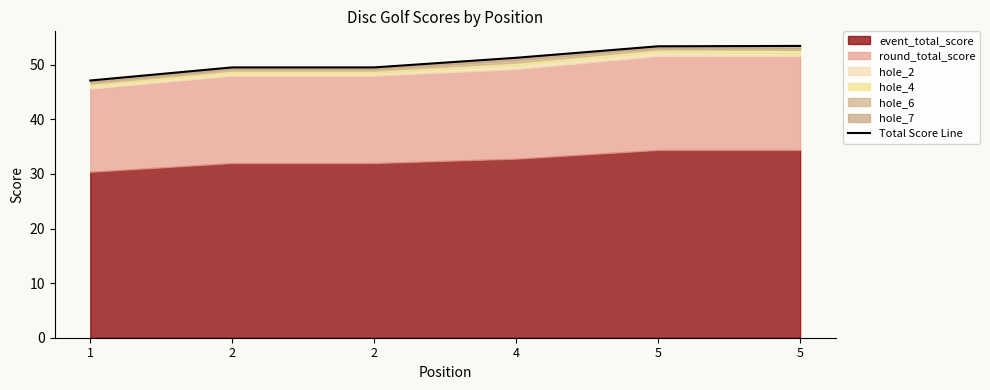

True or false: the data shows 51.3 at 4.

True